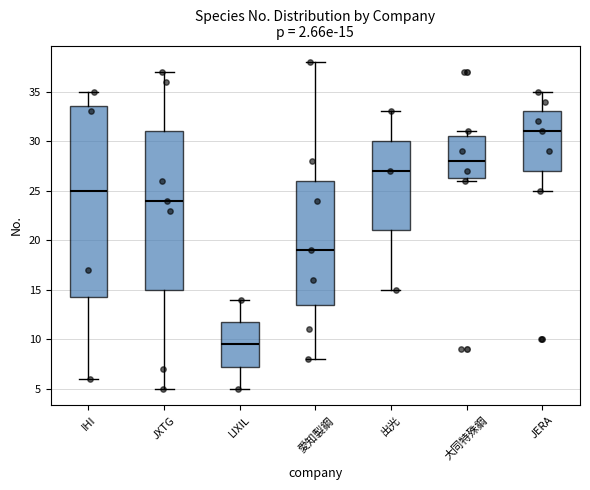

Which box has the highest median line?

JERA